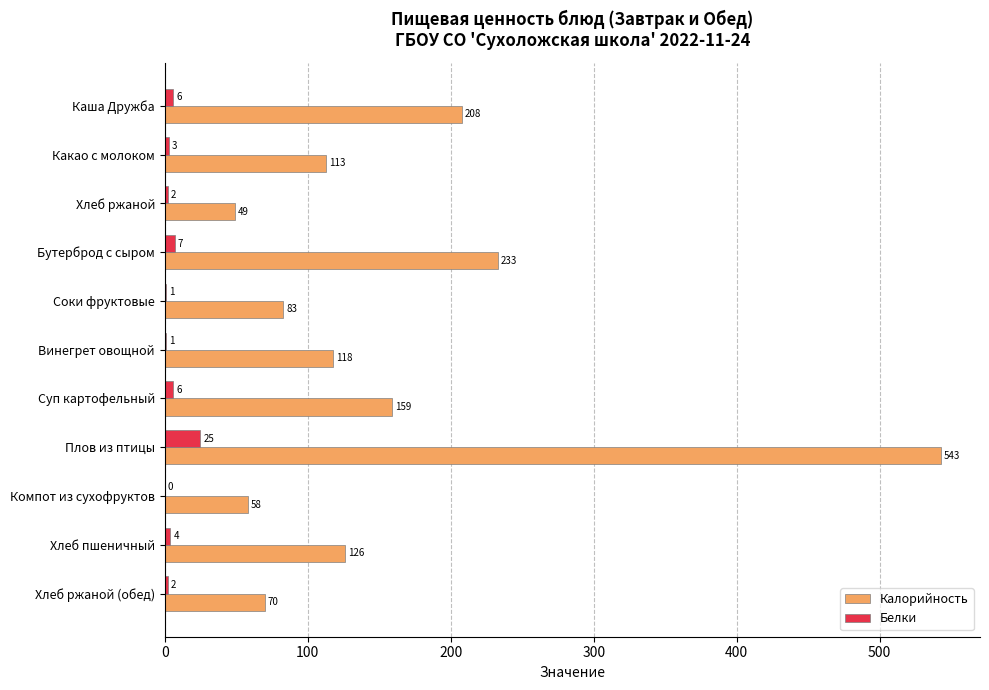

The Калорийность series shows 73 at Хлеб ржаной. True or false?

False